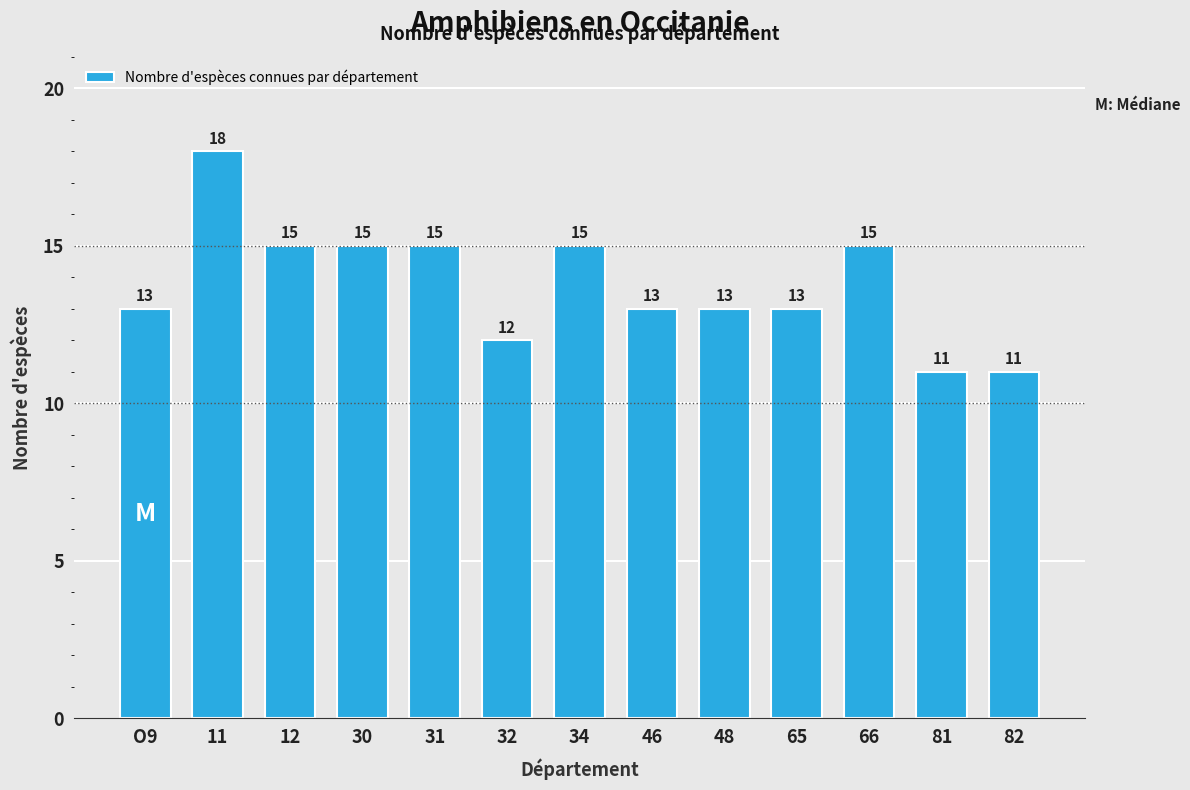

Reading left to right, transcribe all the data shown in this chart.

13	18	15	15	15	12	15	13	13	13	15	11	11